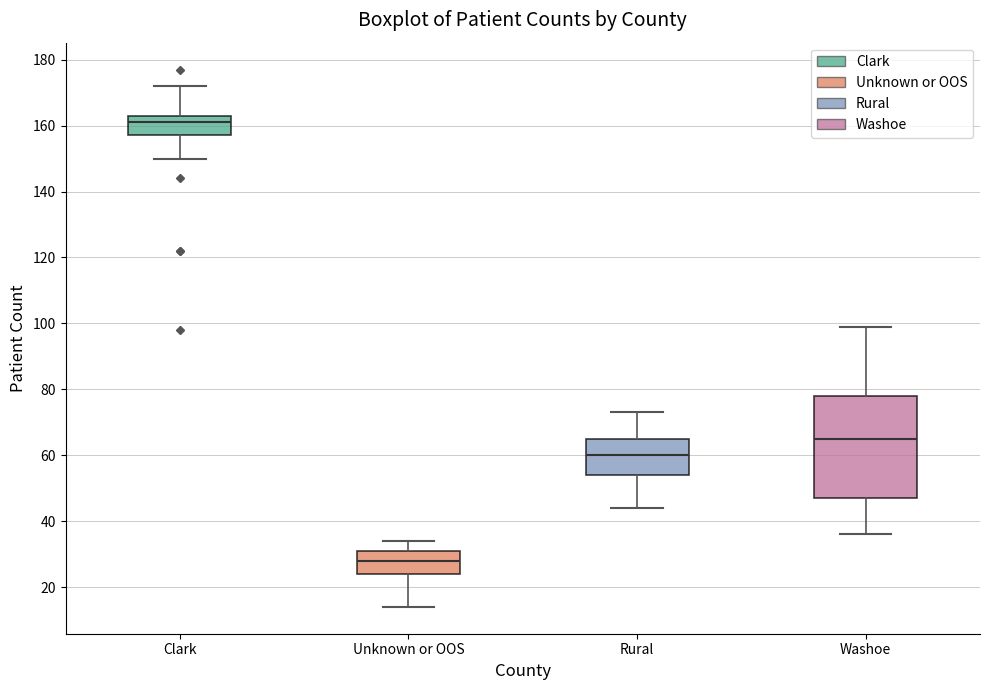

Which box's median line is the lowest?

Unknown or OOS